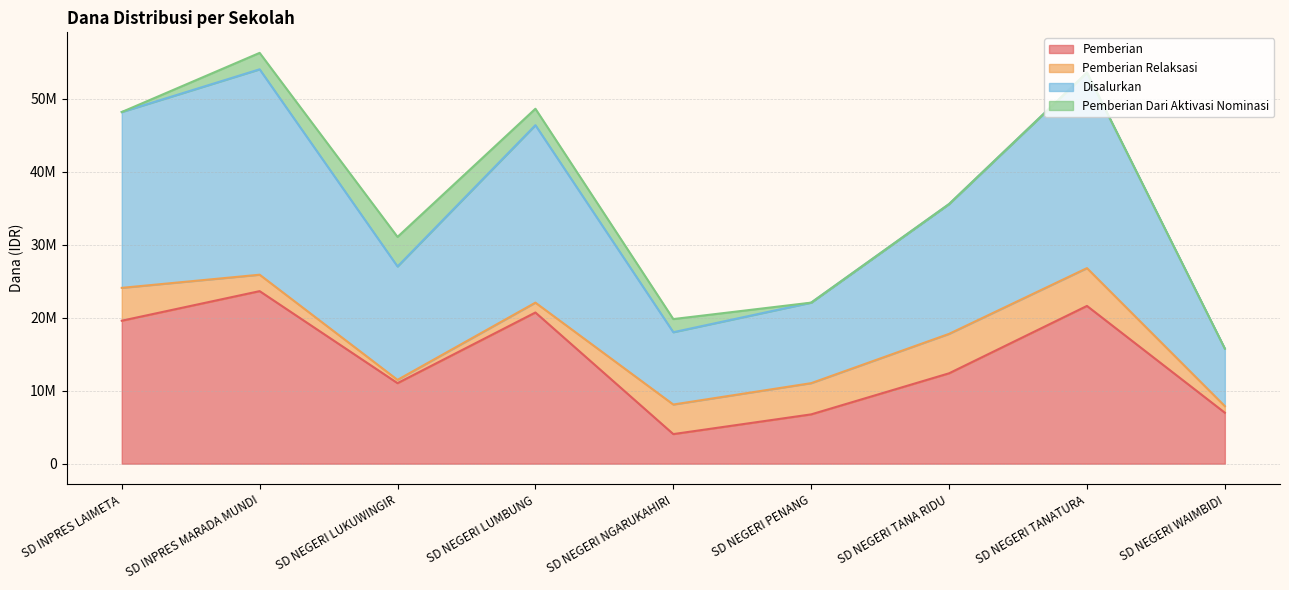

Is the value of Pemberian at SD NEGERI LUMBUNG greater than the value of Disalurkan at SD NEGERI NGARUKAHIRI?

Yes